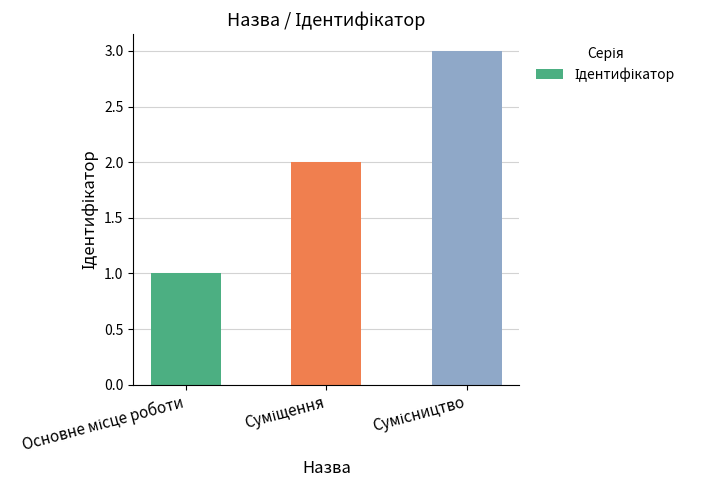

How many values are below 2?

1